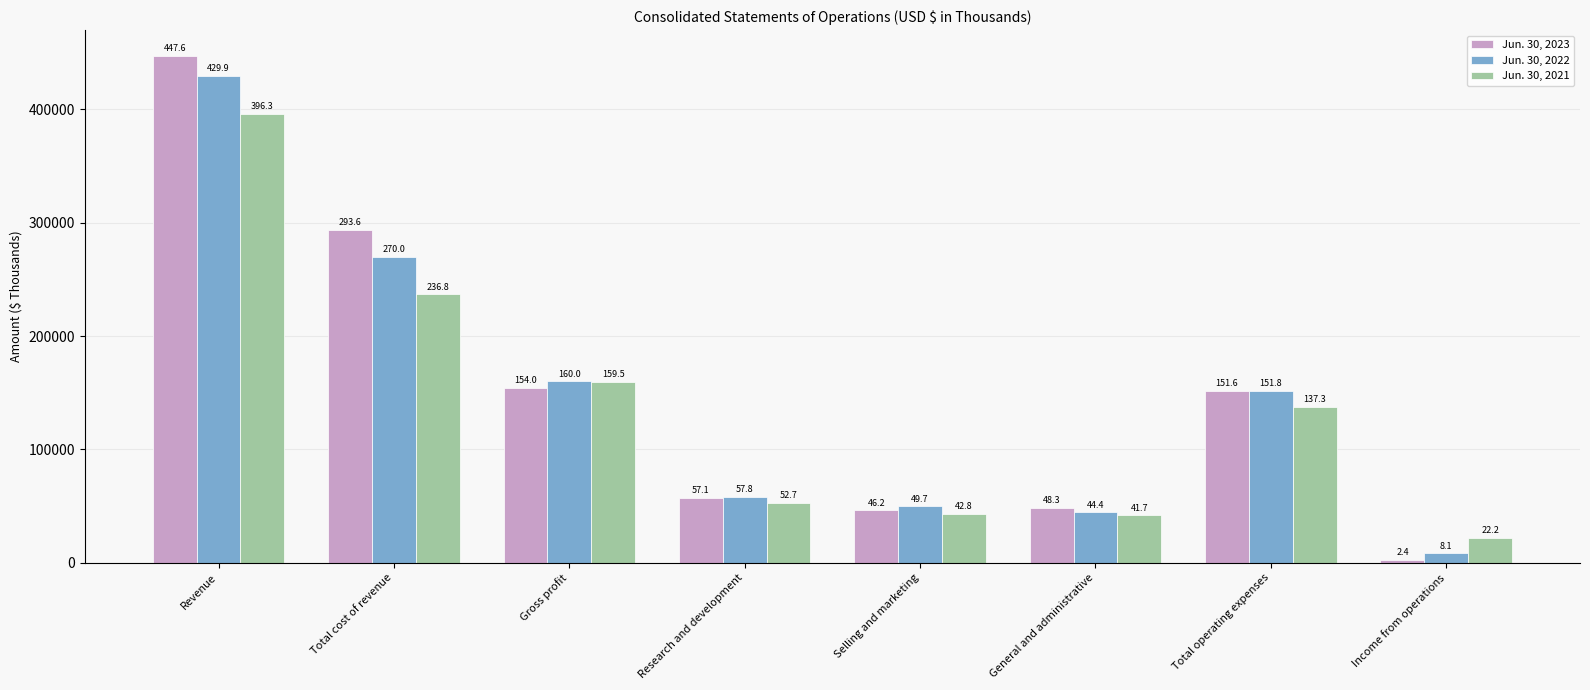

Which series changed the most between General and administrative and Total operating expenses?

Jun. 30, 2022